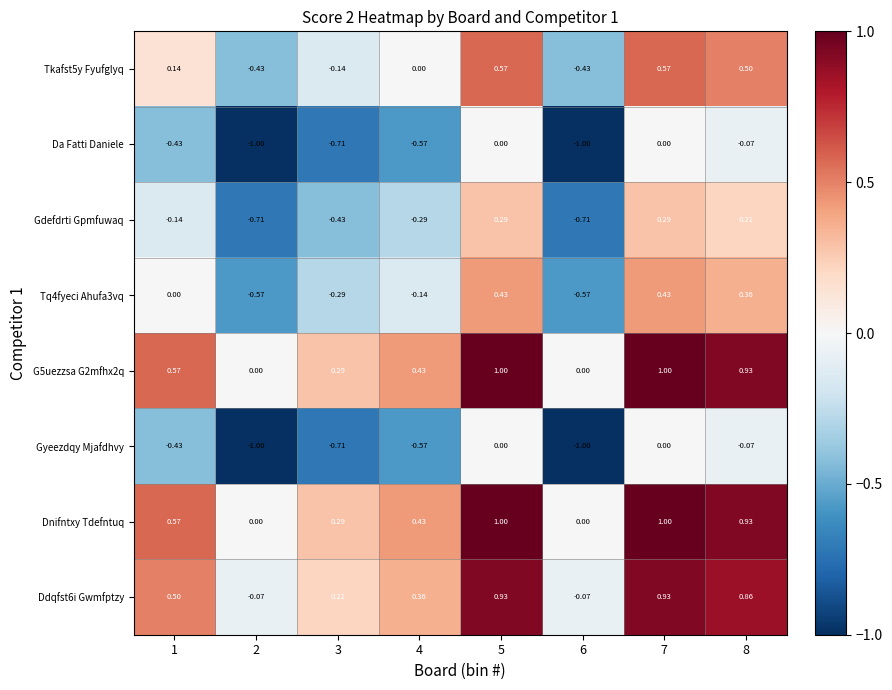

Is the value of Tq4fyeci Ahufa3vq at 1 greater than the value of G5uezzsa G2mfhx2q at 8?

No